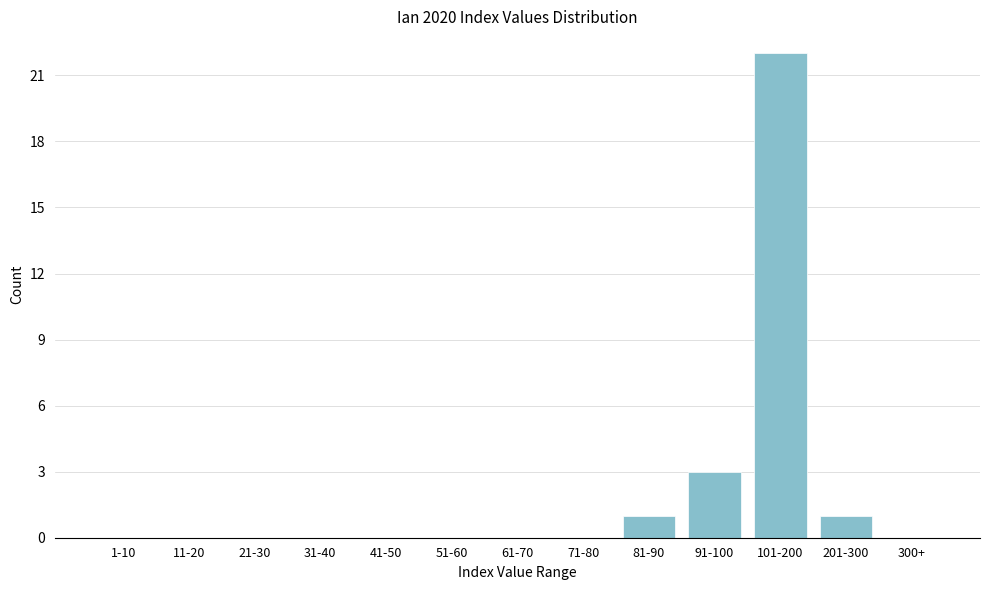

Reading left to right, extract all data points from this chart.

1-10=0	11-20=0	21-30=0	31-40=0	41-50=0	51-60=0	61-70=0	71-80=0	81-90=1	91-100=3	101-200=22	201-300=1	300+=0